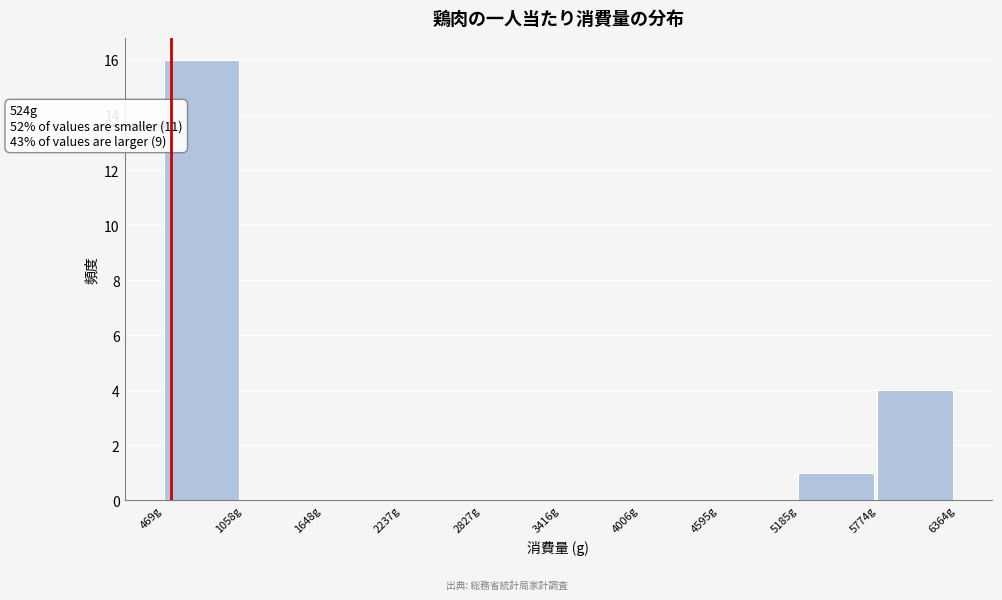

Over which range of the x-axis is the bar tallest?

500 to 1100